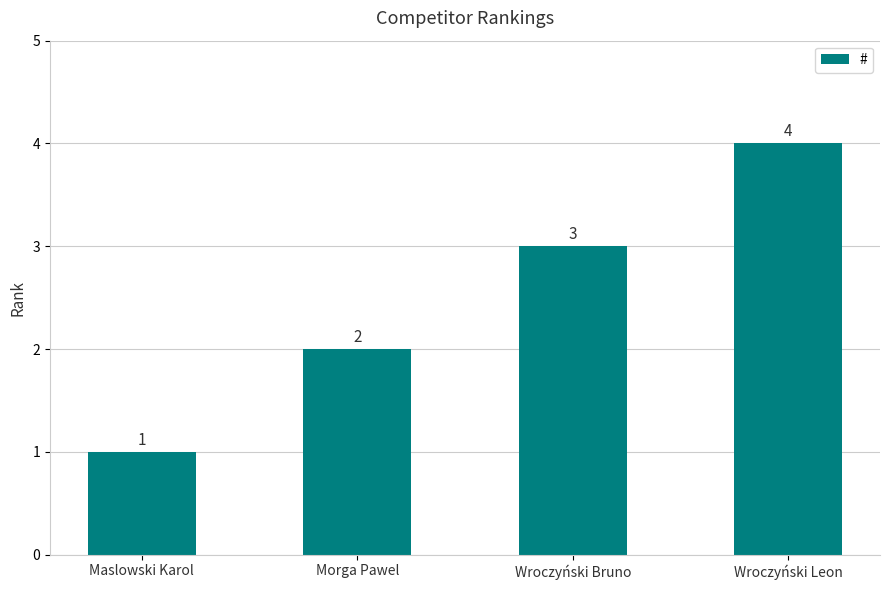

What is the smallest value displayed?

1